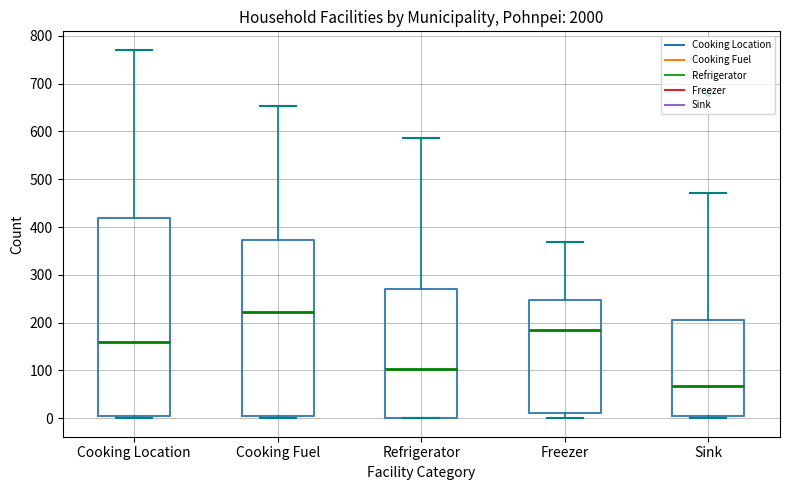

Reading left to right, read every box against the y-axis: the position of its median line, the range the box covers, and the ends of its whiskers. The values are not printed on the chart, so give them approximately, as read against the axis.

Cooking Location: median 160, box 0 to 420, whiskers 0 (just below the box's lower edge) to 770
Cooking Fuel: median 220, box 10 to 370, whiskers 0 to 650
Refrigerator: median 100, box 0 to 270, whiskers 0 to 590
Freezer: median 190, box 10 to 250, whiskers 0 to 370
Sink: median 70, box 10 to 210, whiskers 0 to 470